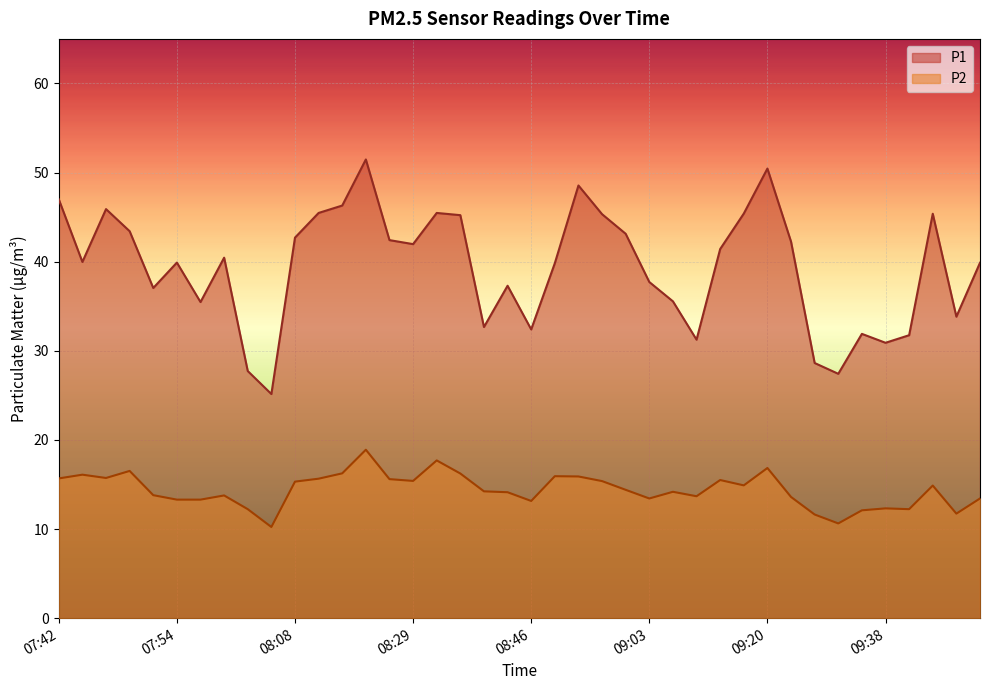

What is the sum of all P1 values?

1576.0